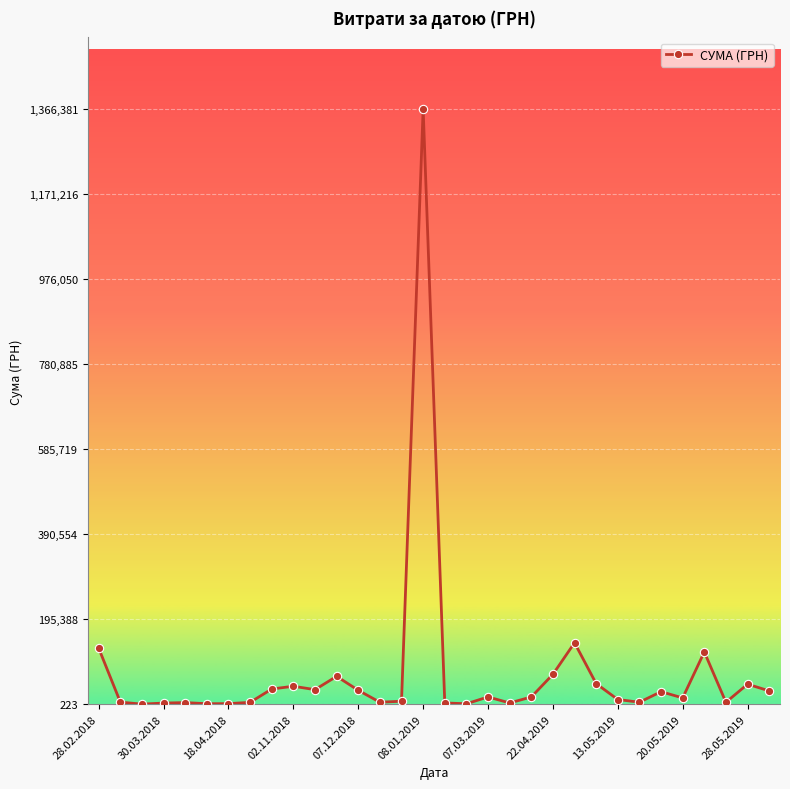

True or false: the data has more than 2 interior local peaks.

True